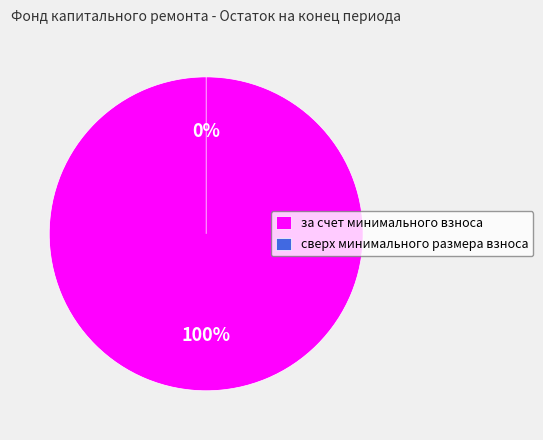

Is за счет минимального взноса the majority of the pie?

Yes